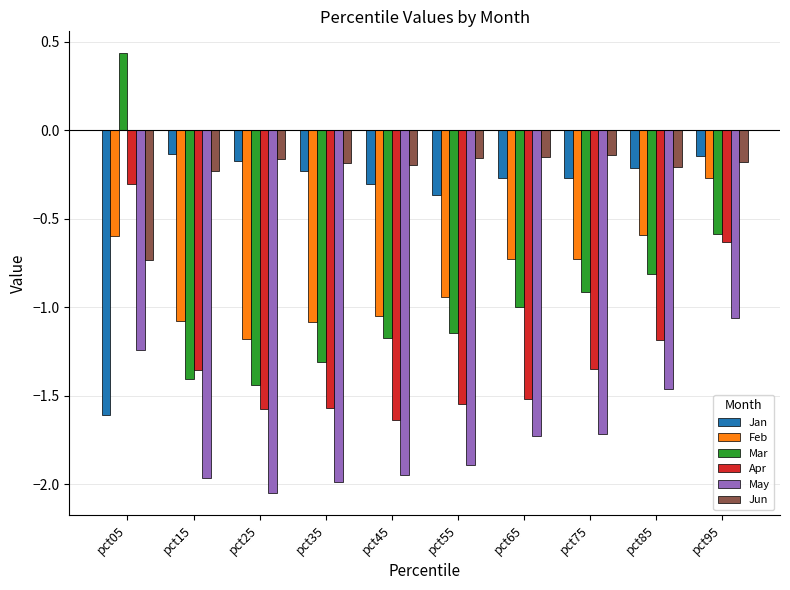

Rank the series at pct55 from lowest to highest value.

May, Apr, Mar, Feb, Jan, Jun